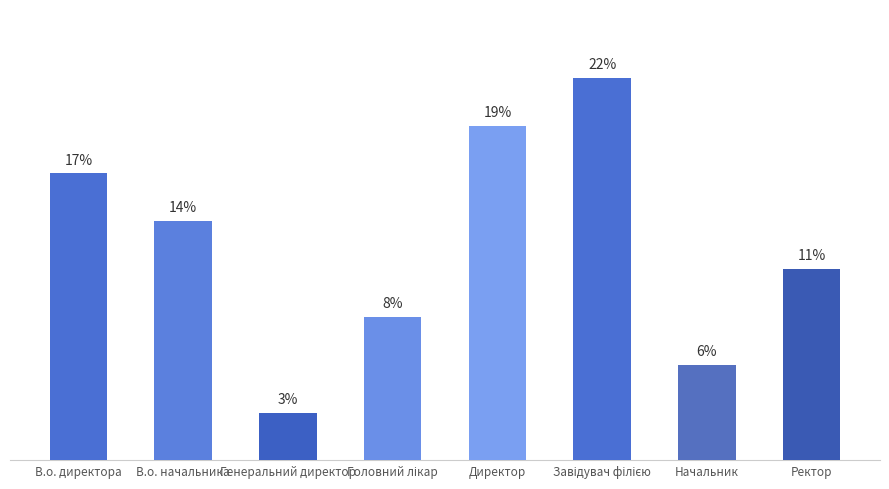

Approximately how many times larger is the value at Директор compared to Завідувач філією?

0.9